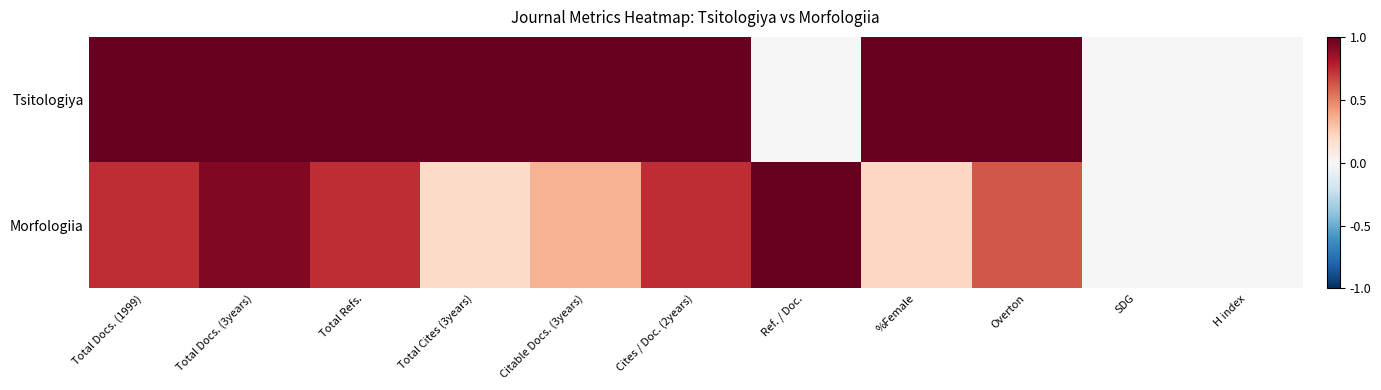

At how many categories does at least one series exceed 0?

9